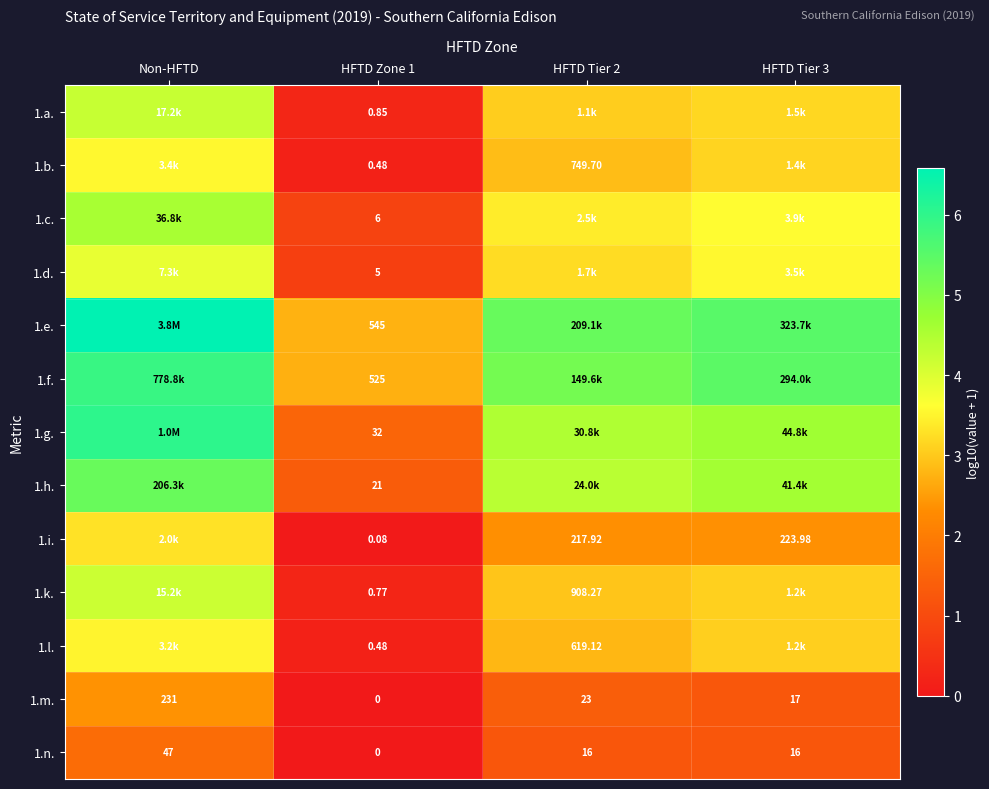

What is the maximum value shown in the chart?

6.6